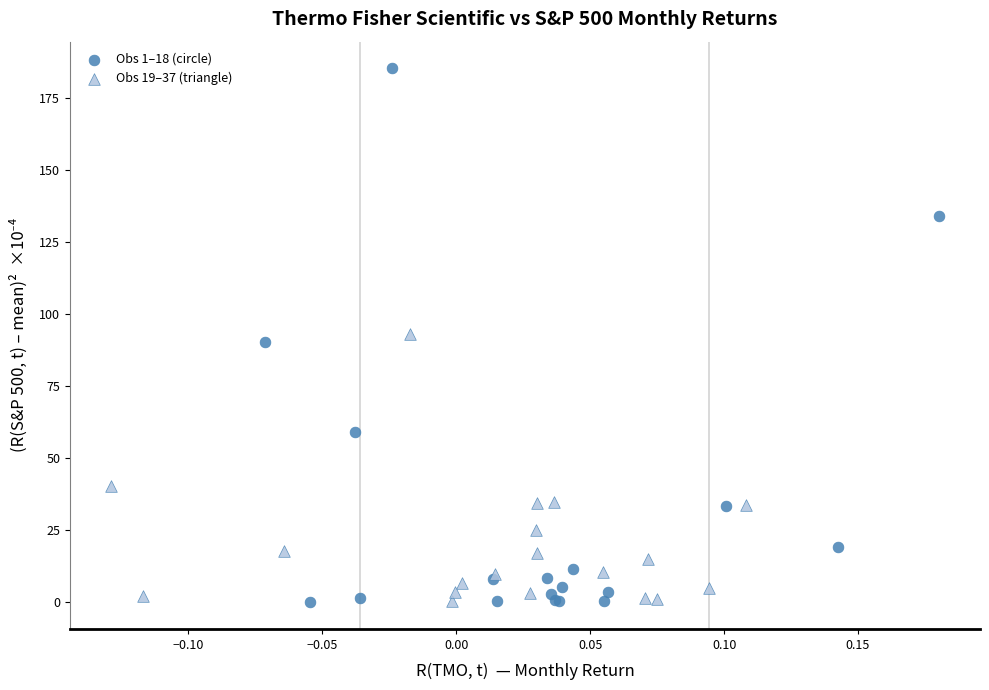

Which series reaches the maximum Y coordinate?

Obs 1–18 (circle)